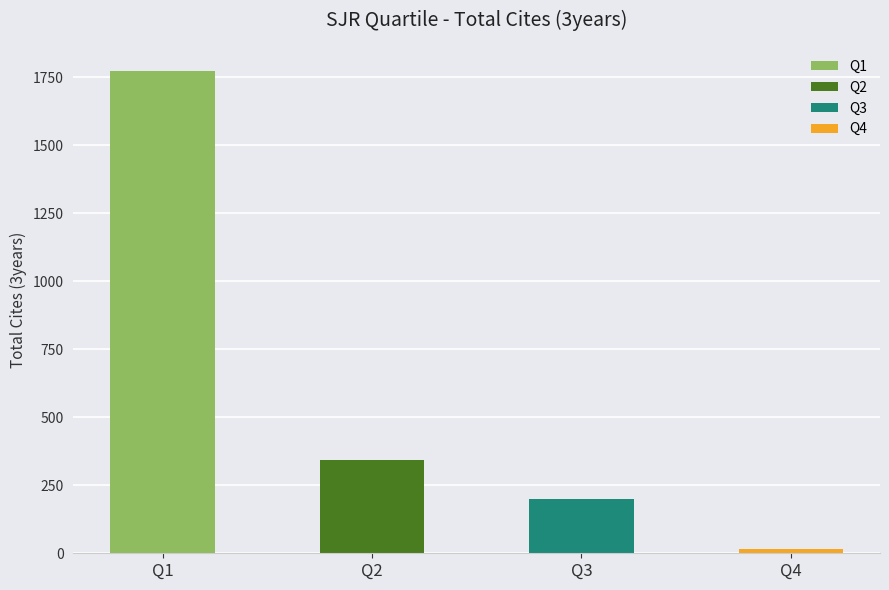

How many bars are there in total?

4